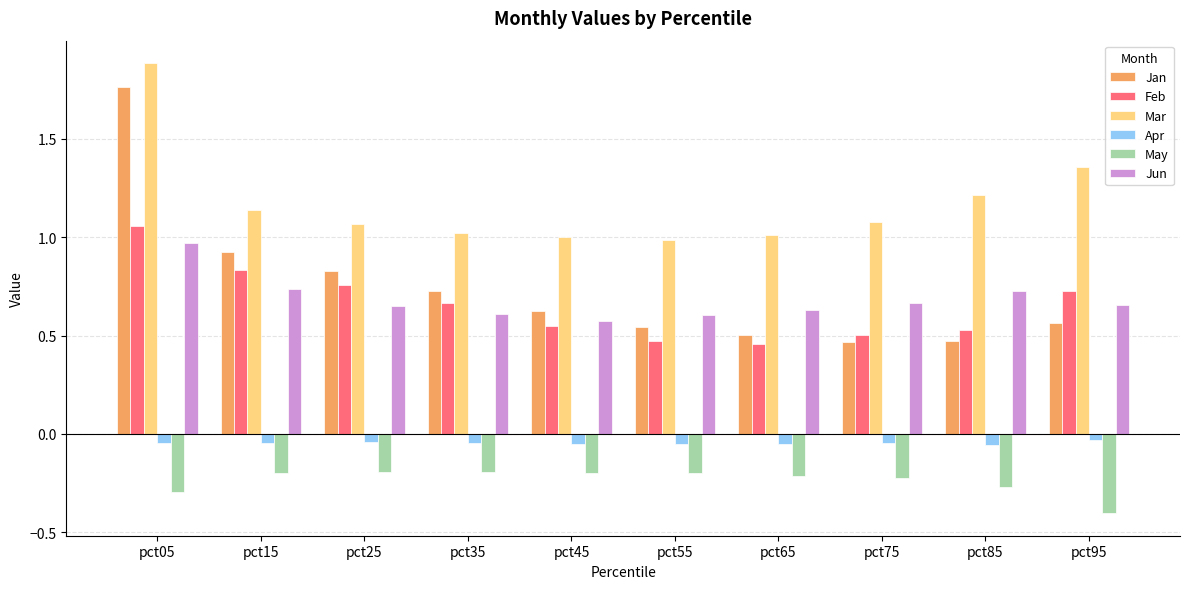

What is the maximum value shown in the chart?

1.9